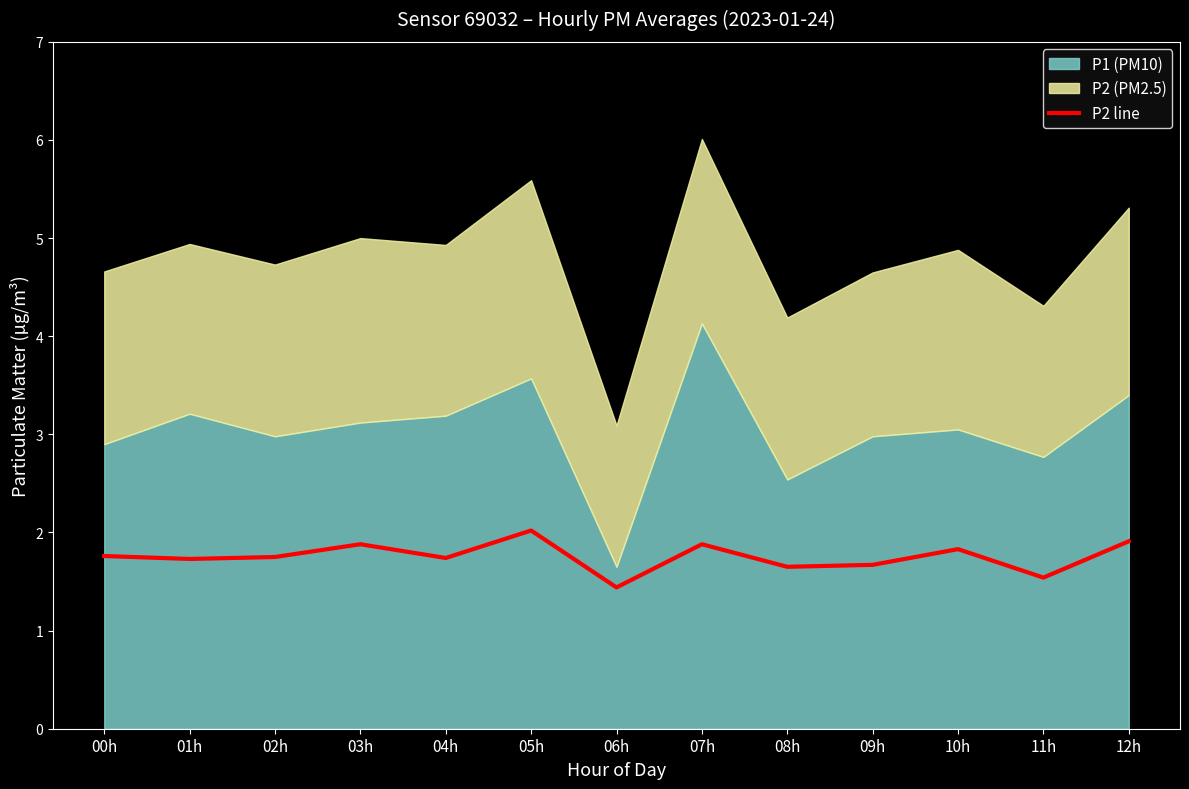

What is the sum of all values?

22.8